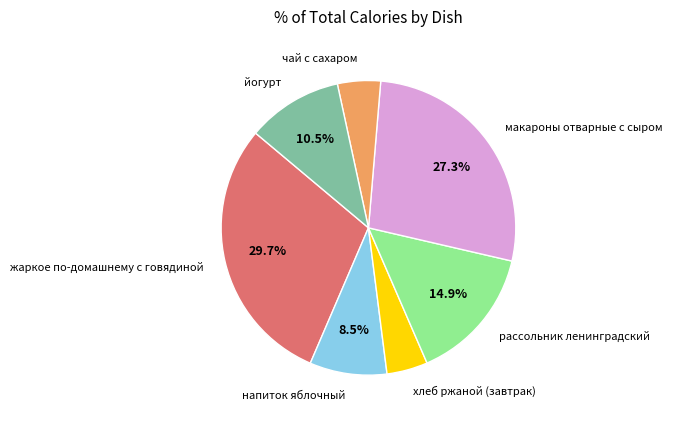

Which category has the biggest portion of the pie?

жаркое по-домашнему с говядиной